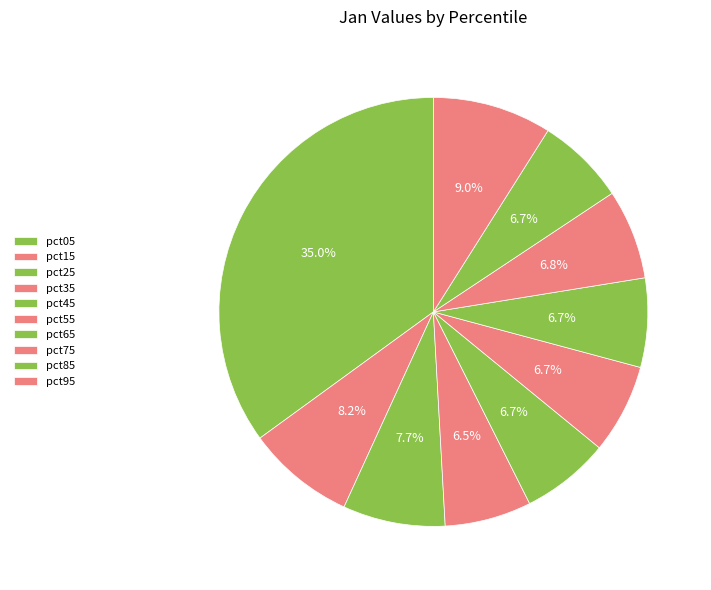

Combined, what portion of the pie is pct55 and pct65?

13.5%